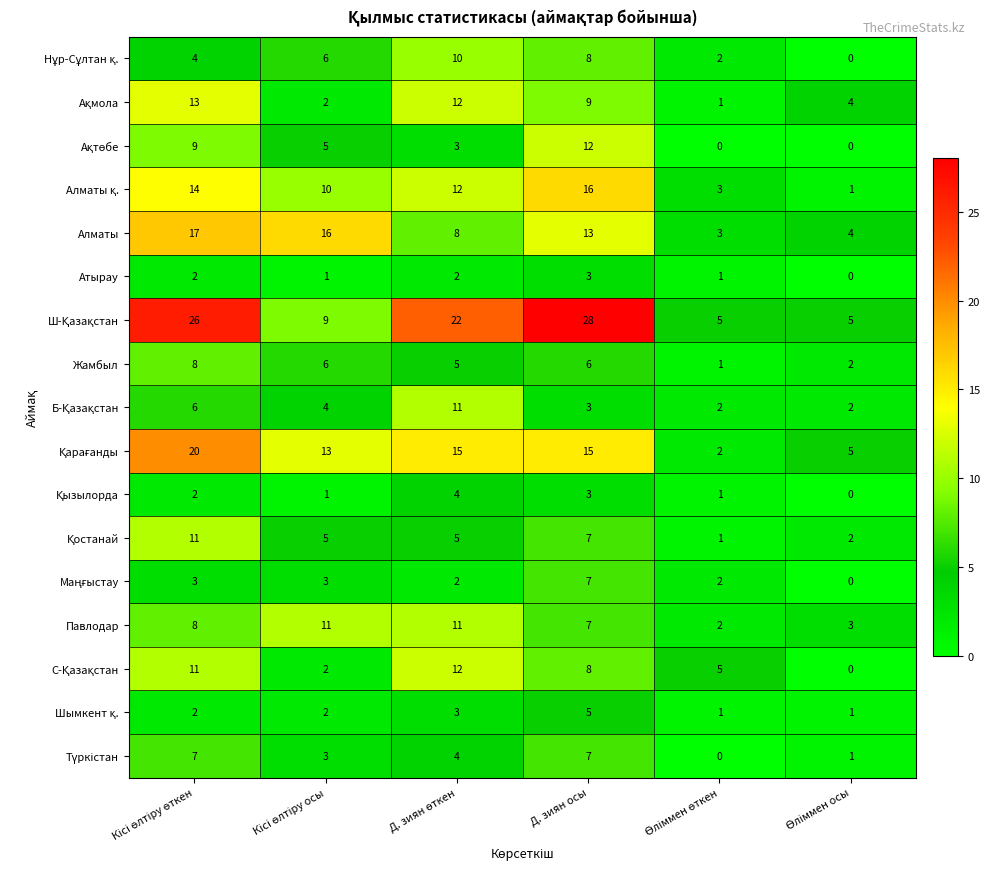

At how many categories does at least one series exceed 15?

4